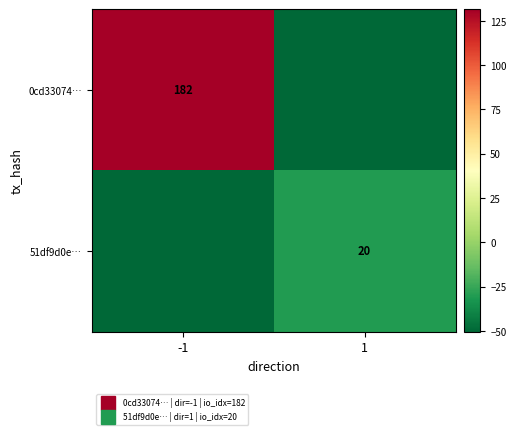

At which category does the chart reach its peak across all series?

-1